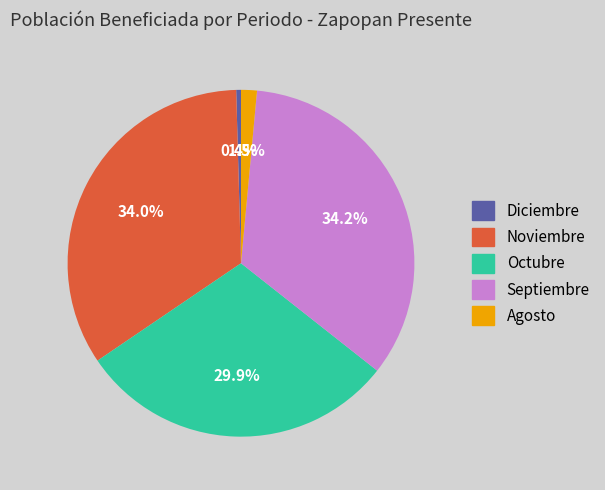

To the nearest percent, what percentage of the pie is Octubre?

30%